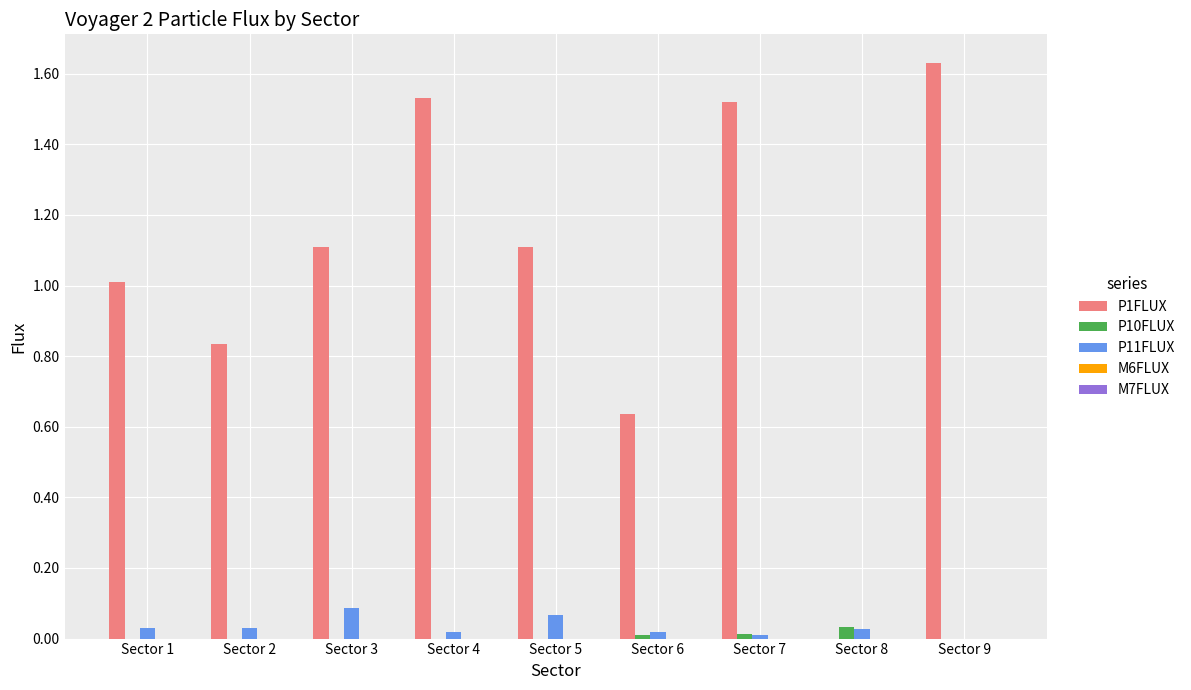

At which label does P1FLUX reach its peak?

Sector 9